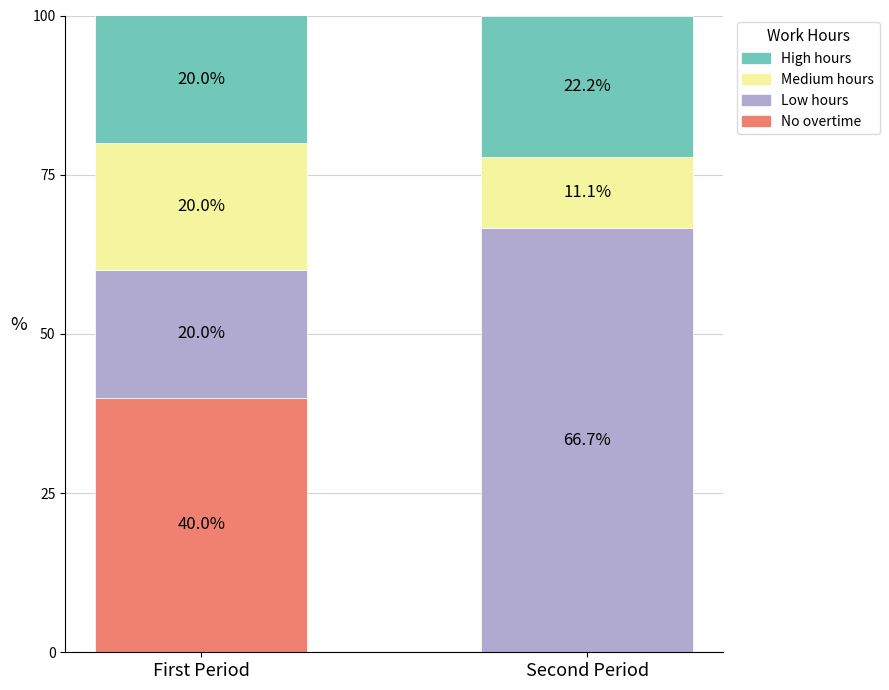

What is the total value across all series at Second Period?

100.0